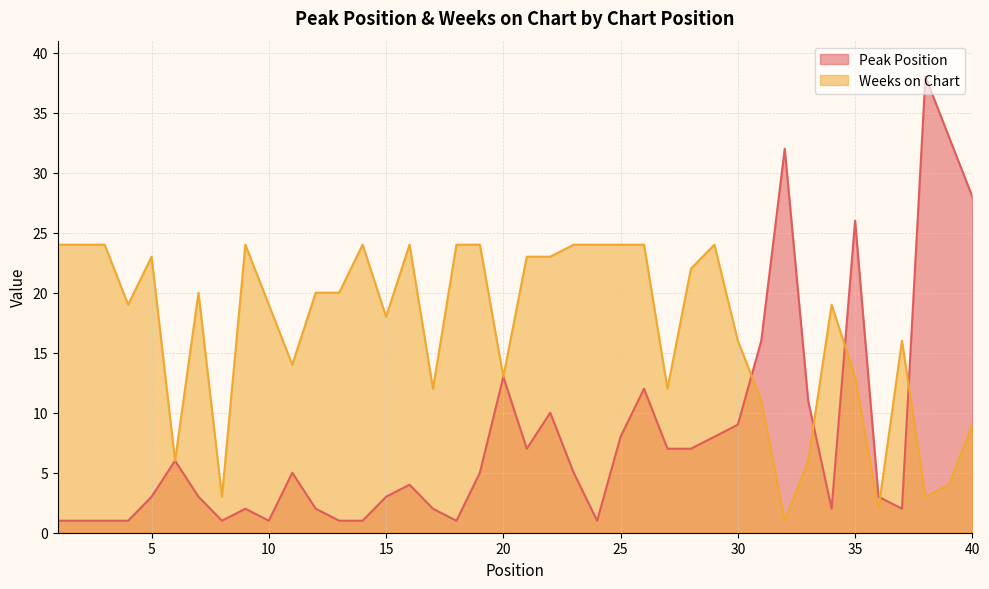

List the labels in order of Peak Position value, smallest first.

1, 2, 3, 4, 8, 10, 13, 14, 18, 24, 9, 12, 17, 34, 37, 5, 7, 15, 36, 16, 11, 19, 23, 6, 21, 27, 28, 25, 29, 30, 22, 33, 26, 20, 31, 35, 40, 32, 39, 38